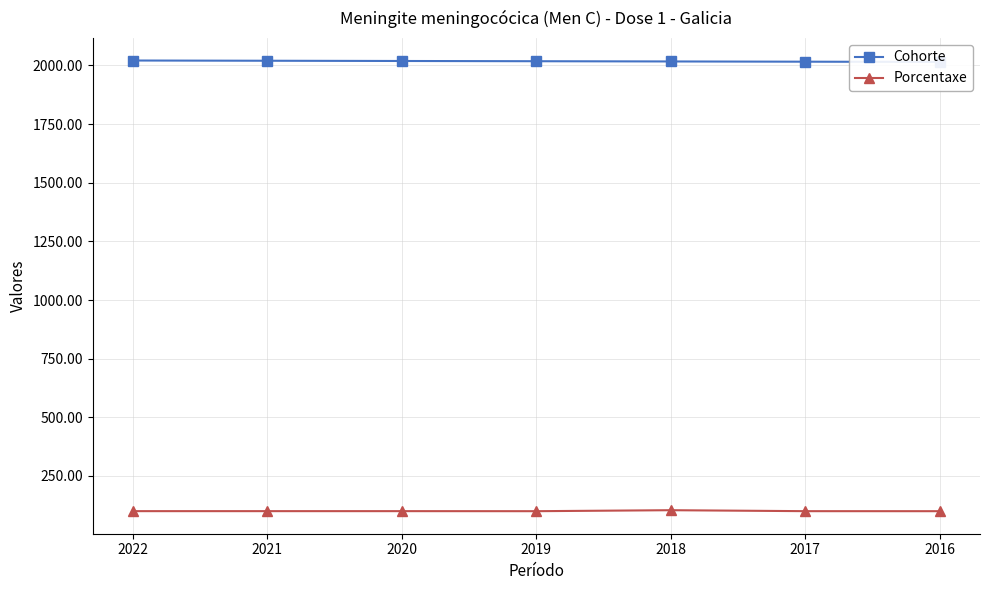

What is the value of the Porcentaxe point at the 2nd from the left?

100.0